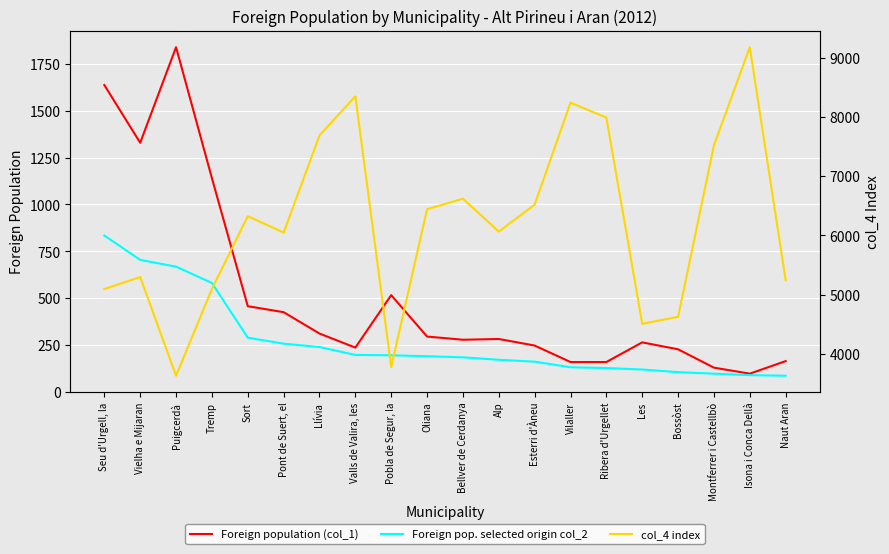

Between Pobla de Segur, la and Bellver de Cerdanya, which series saw the biggest shift?

col_4 index